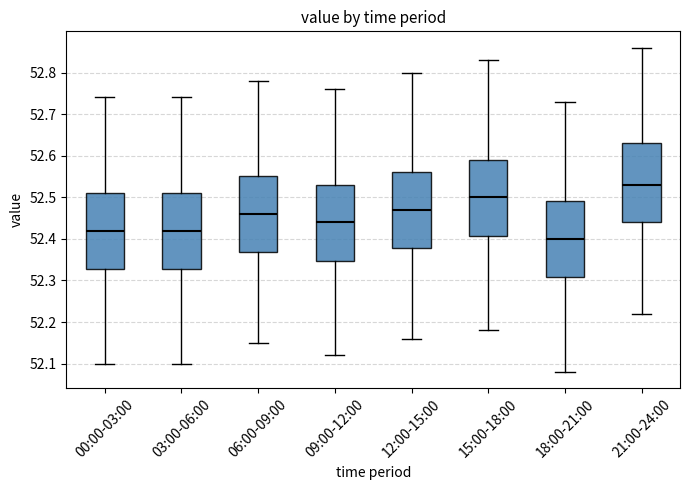

Reading left to right, read every box against the y-axis: the position of its median line, the range the box covers, and the ends of its whiskers. The values are not printed on the chart, so give them approximately, as read against the axis.

00:00-03:00: median 52.42, box 52.33 to 52.51, whiskers 52.10 to 52.74
03:00-06:00: median 52.42, box 52.33 to 52.51, whiskers 52.10 to 52.74
06:00-09:00: median 52.46, box 52.37 to 52.55, whiskers 52.15 to 52.78
09:00-12:00: median 52.44, box 52.35 to 52.53, whiskers 52.12 to 52.76
12:00-15:00: median 52.47, box 52.38 to 52.56, whiskers 52.16 to 52.80
15:00-18:00: median 52.50, box 52.41 to 52.59, whiskers 52.18 to 52.83
18:00-21:00: median 52.40, box 52.31 to 52.49, whiskers 52.08 to 52.73
21:00-24:00: median 52.53, box 52.44 to 52.63, whiskers 52.22 to 52.86